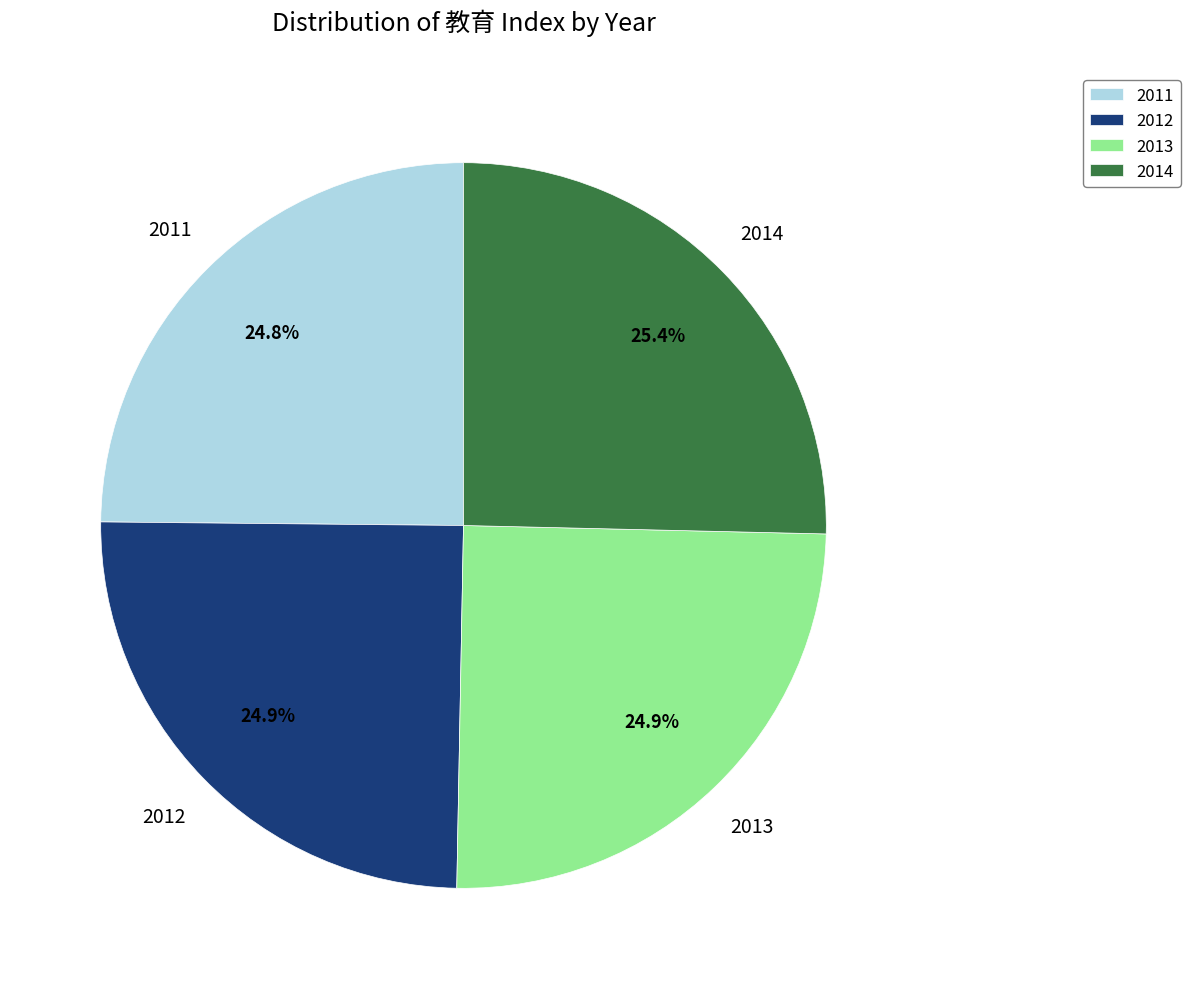

What percentage do 2012 and 2011 together represent?

49.7%